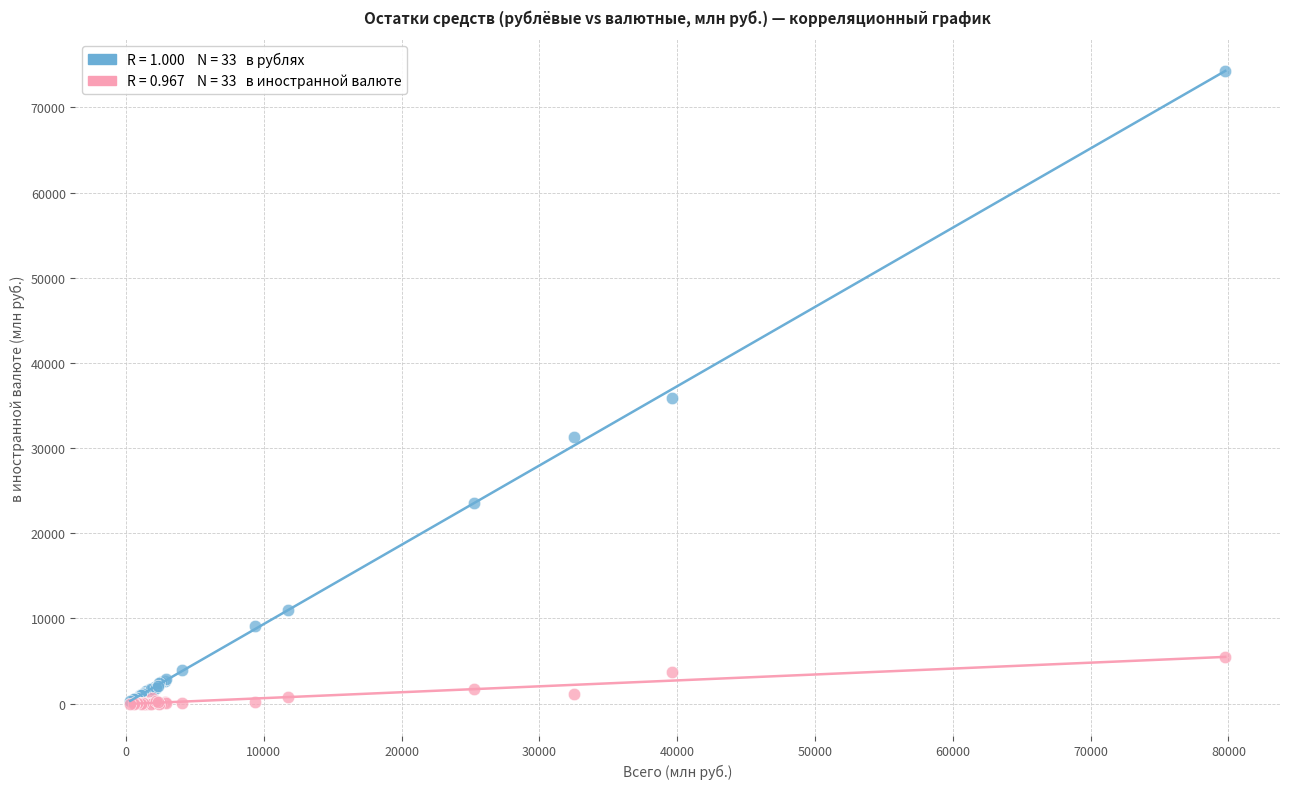

Across all series, what Y value is closest to 37144?

35888